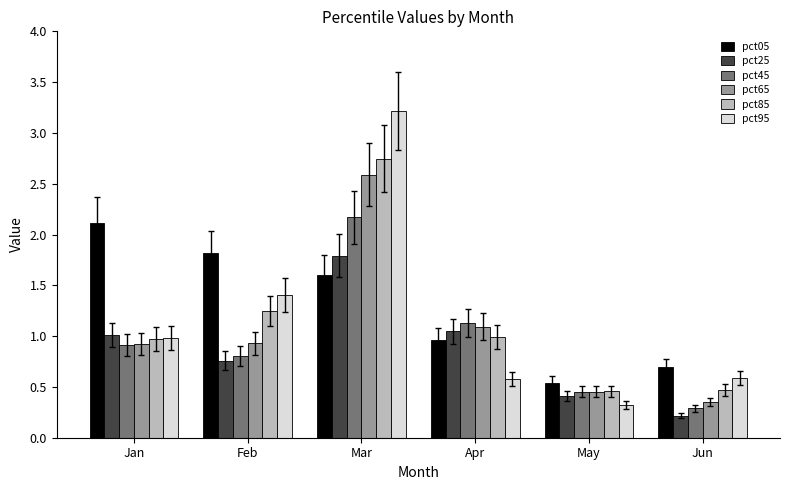

Is the value of pct05 at Apr greater than the value of pct65 at May?

Yes